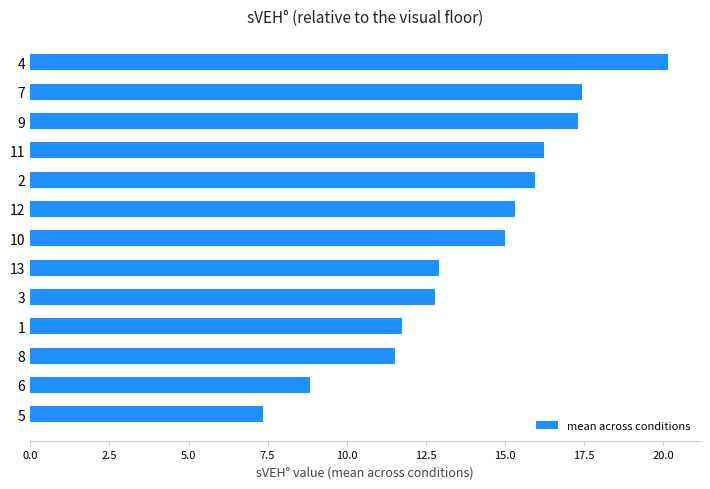

What is the average value?

14.0